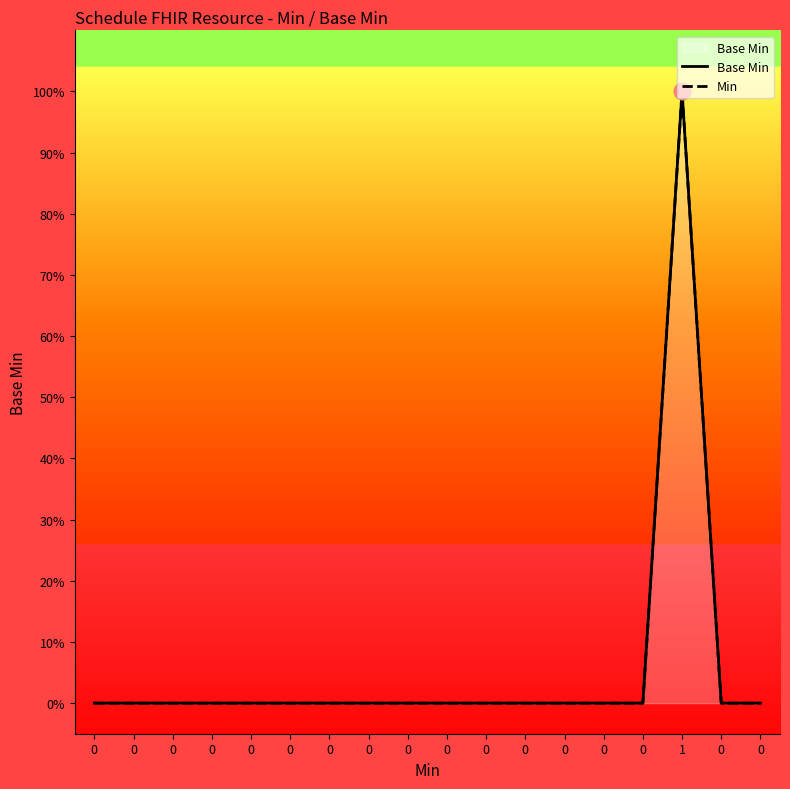

Count the number of categories in the chart.

18